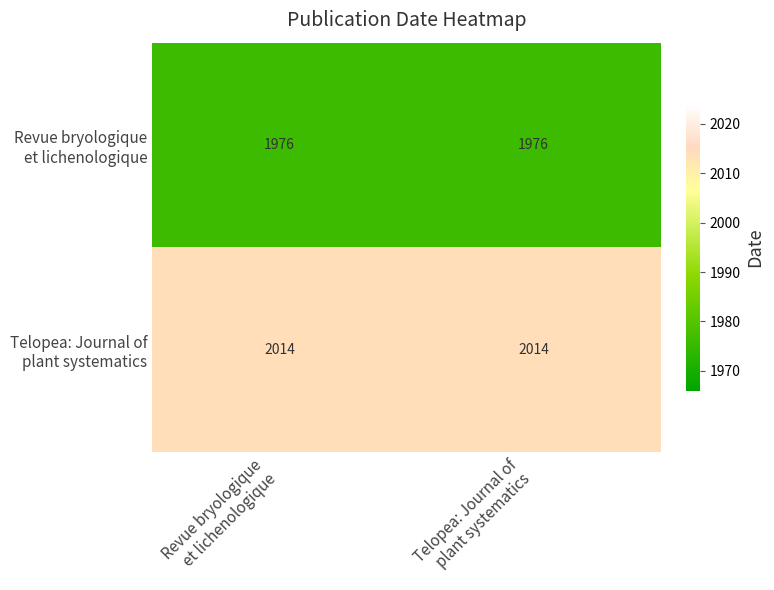

What is the greatest value displayed?

2014